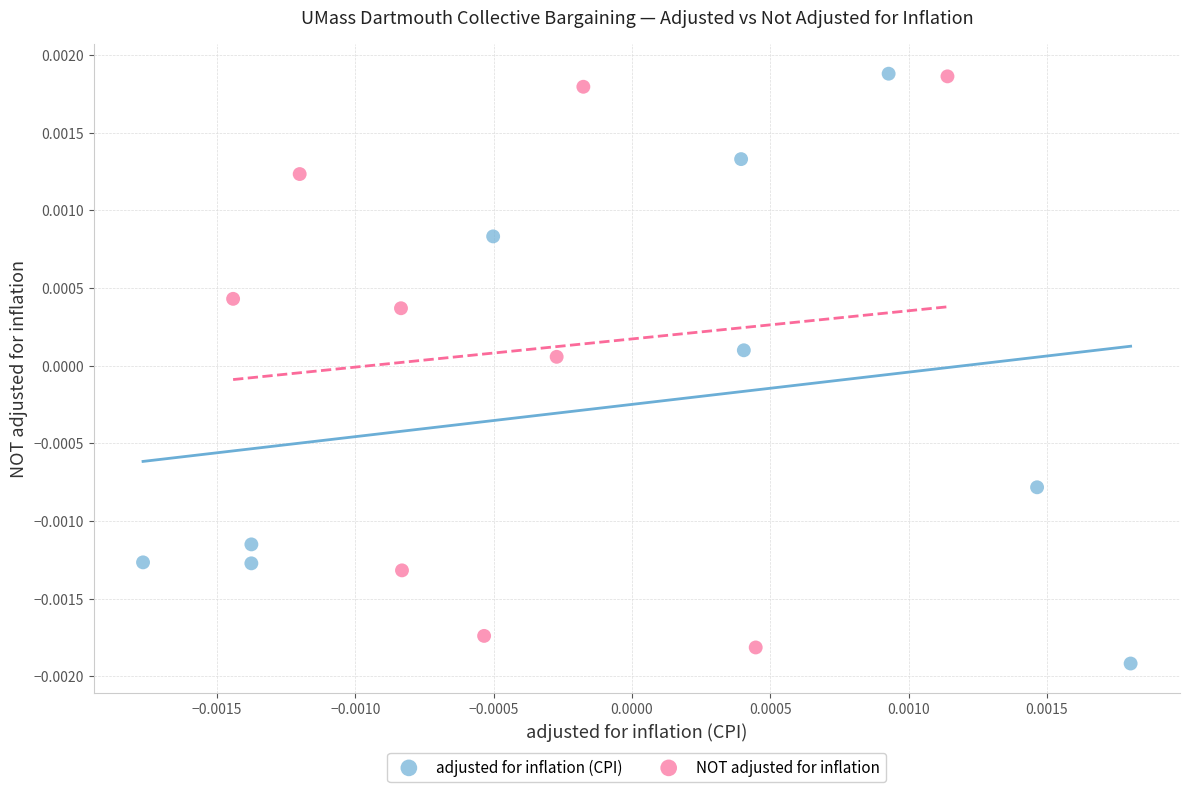

Which series has the widest spread of Y values?

adjusted for inflation (CPI)